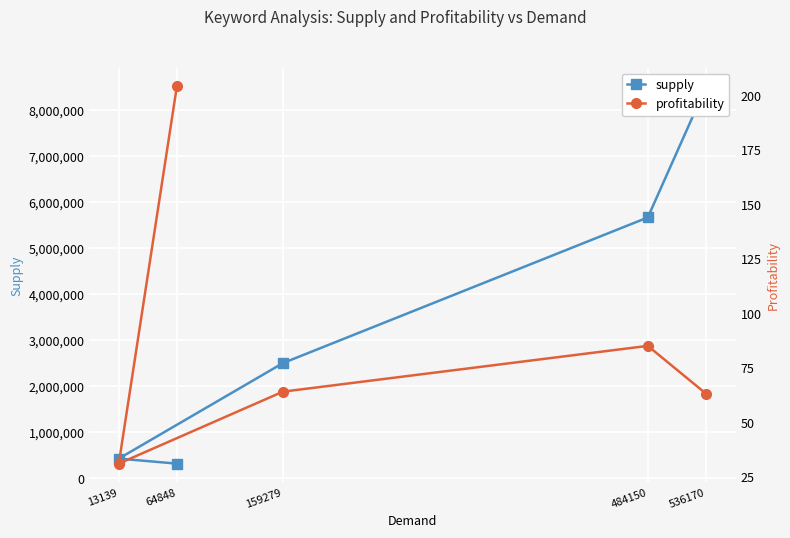

How many data points in supply are less than 2501164?

2